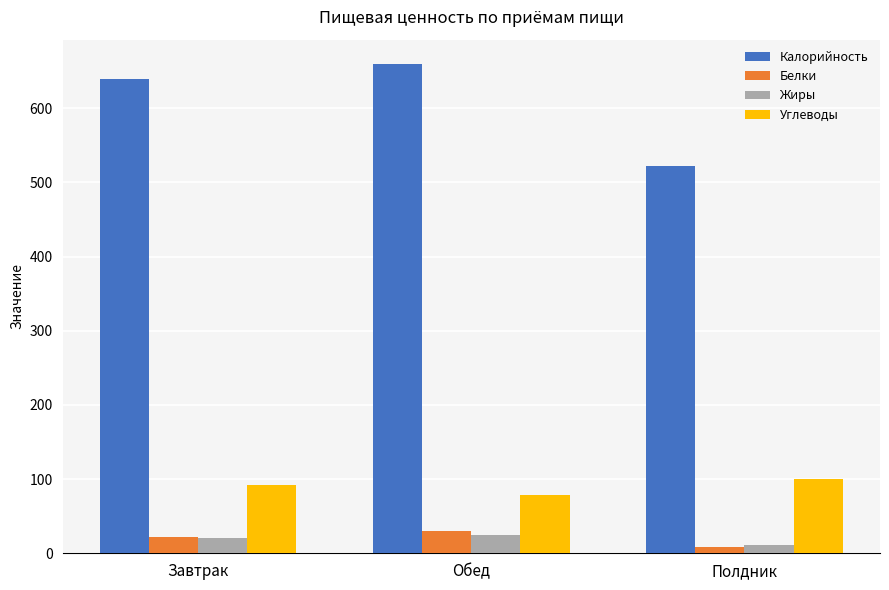

What are all the series names shown in the legend?

Калорийность, Белки, Жиры, Углеводы